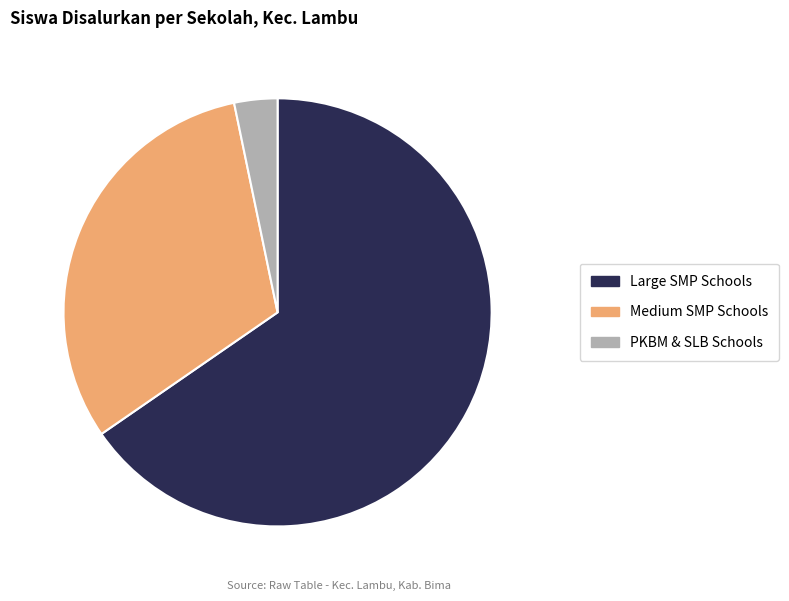

How many segments does this pie chart have?

3